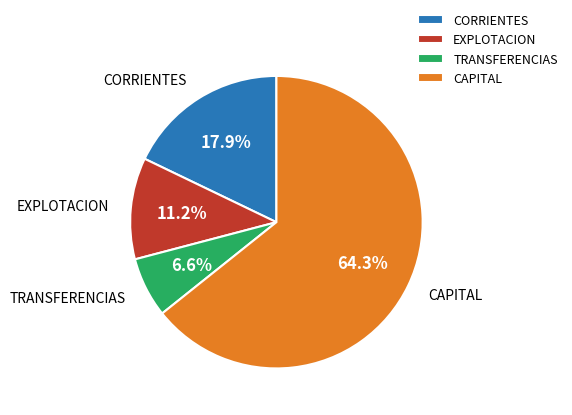

What percentage is NOT represented by EXPLOTACION?

88.8%